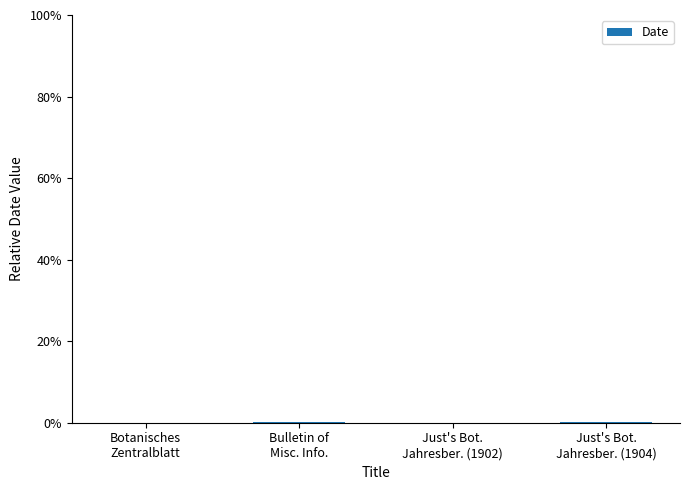

Count the number of categories in the chart.

4